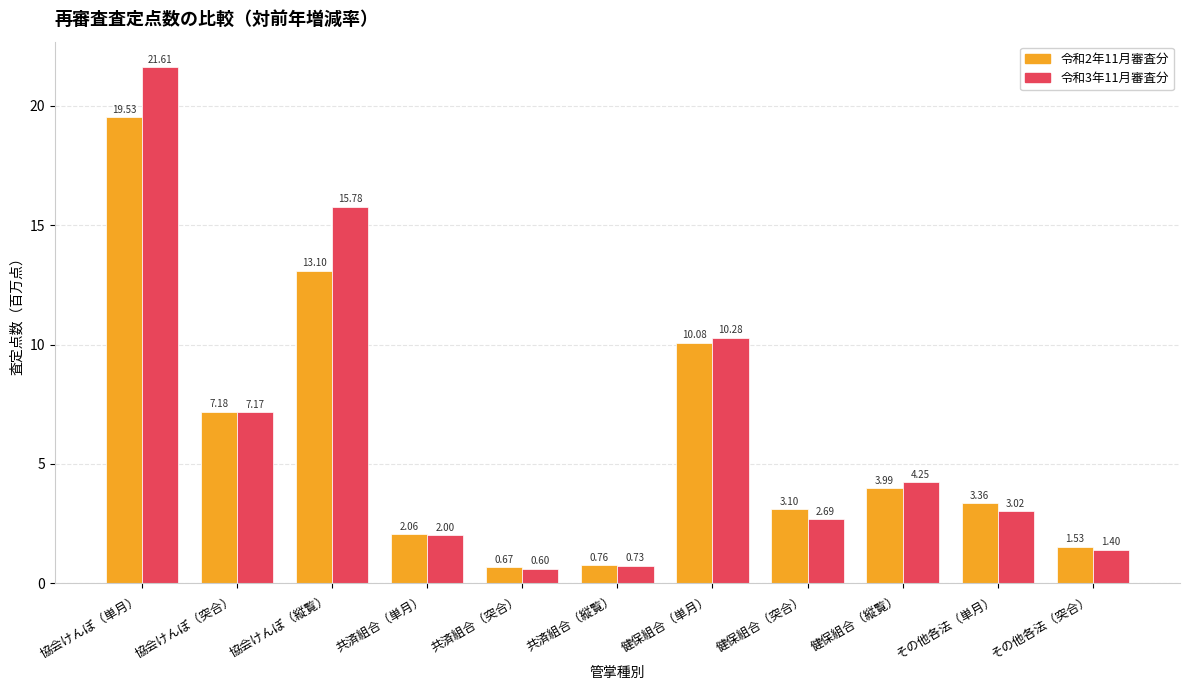

Is the value of 令和3年11月審査分 at 協会けんぽ（突合） greater than the value of 令和2年11月審査分 at その他各法（突合）?

Yes